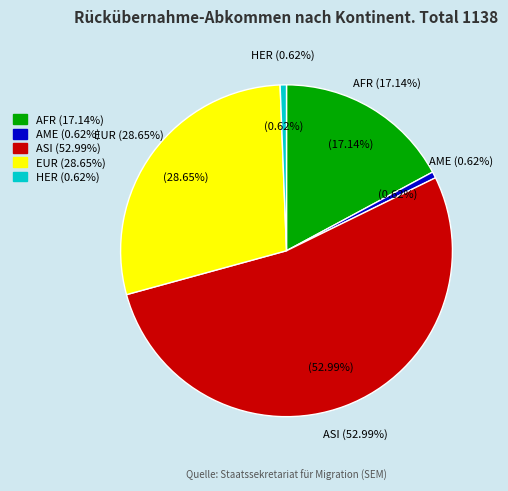

Which slice represents more than half of the pie?

Asien